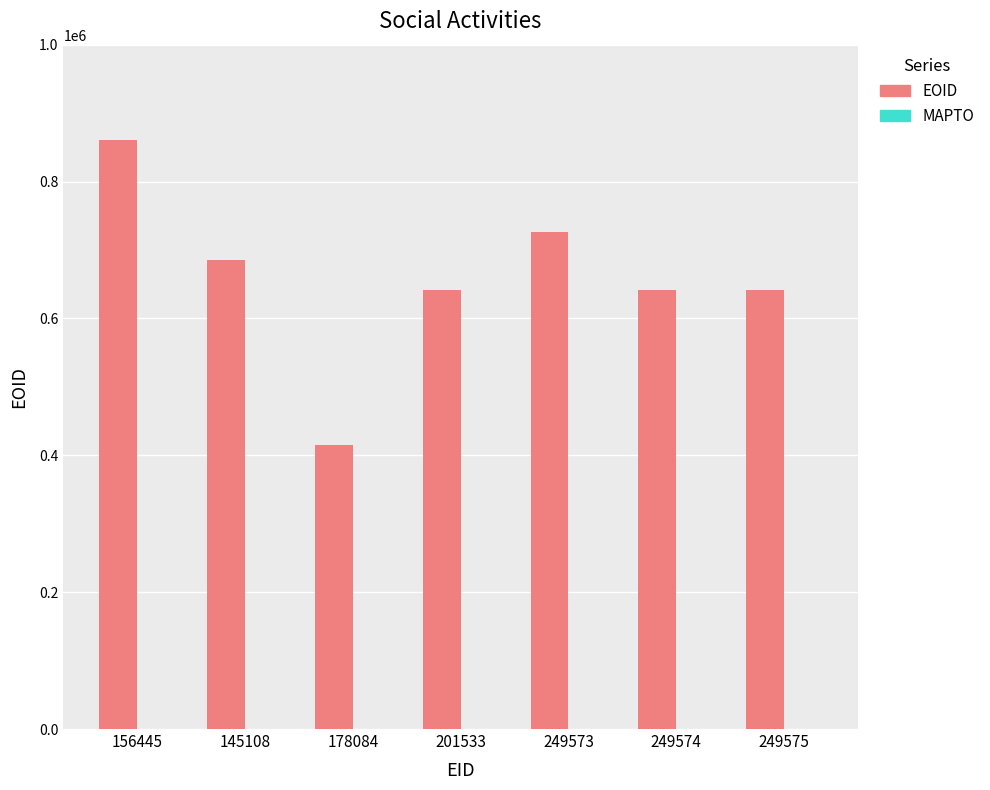

True or false: the data shows 680420 at 178084.

False